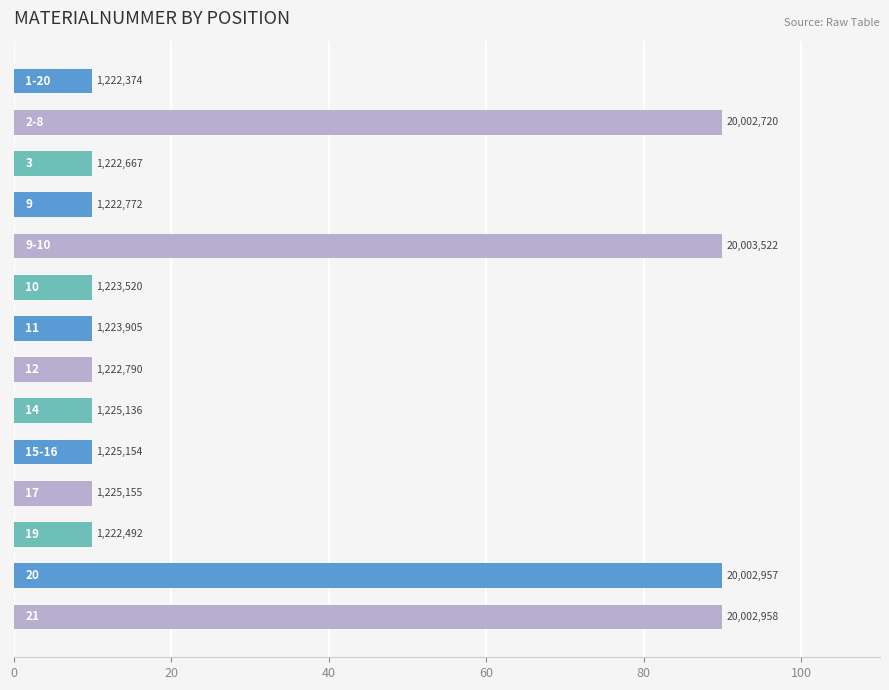

Are the bars horizontal?

Yes